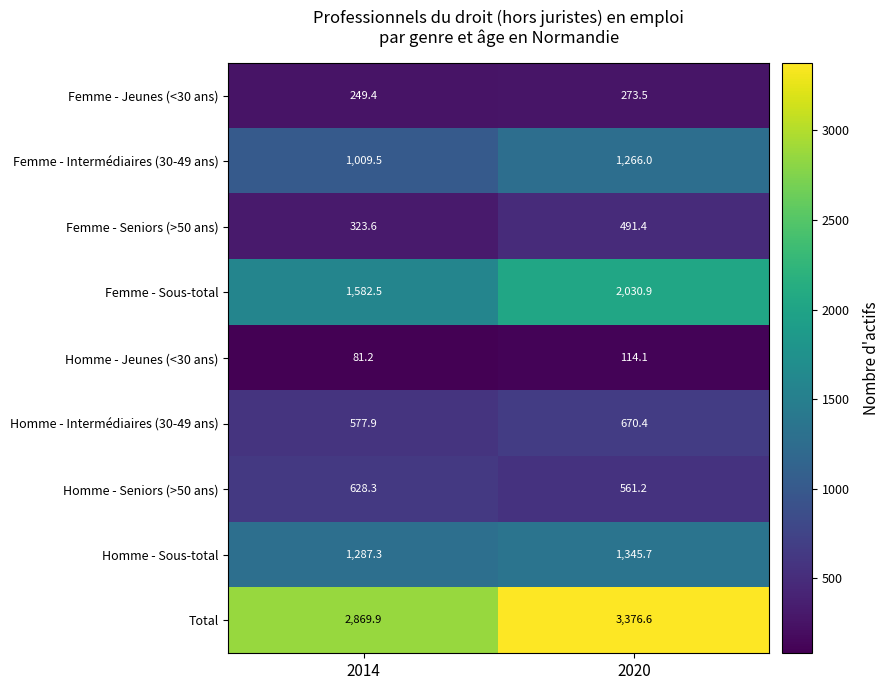

Is it true that Femme - Jeunes (<30 ans) equals 249.4 at 2014?

True